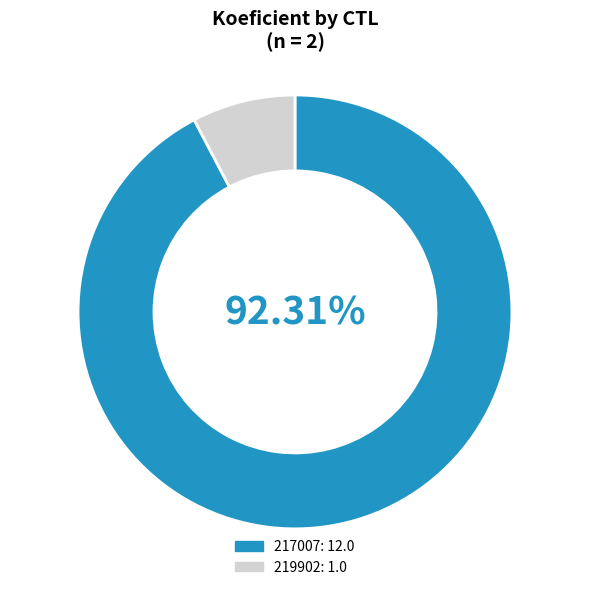

Is there any slice that represents more than half of the pie?

Yes